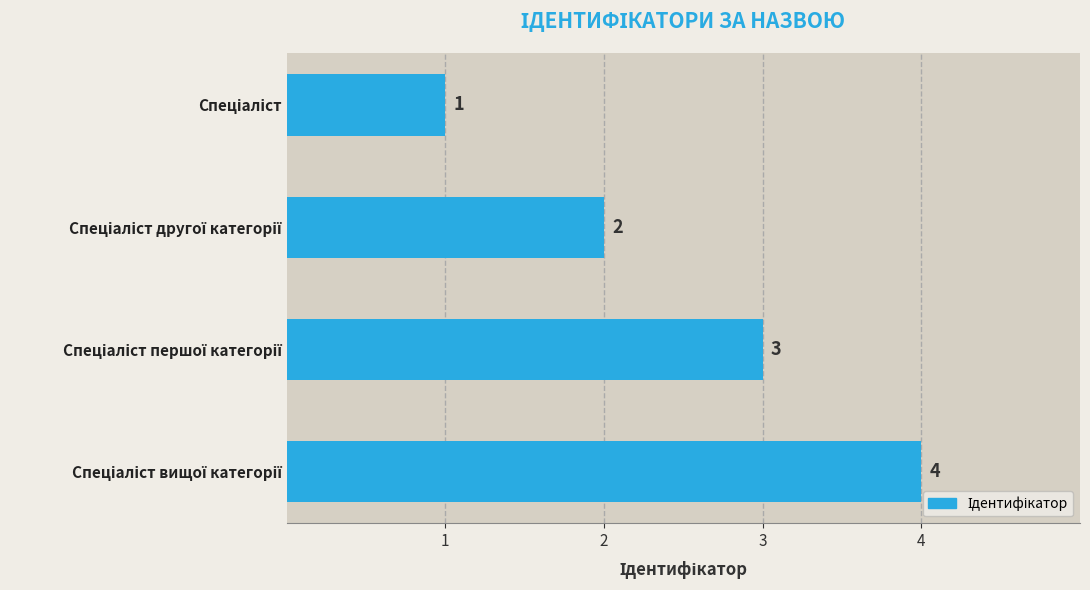

Does the chart contain any negative values?

No